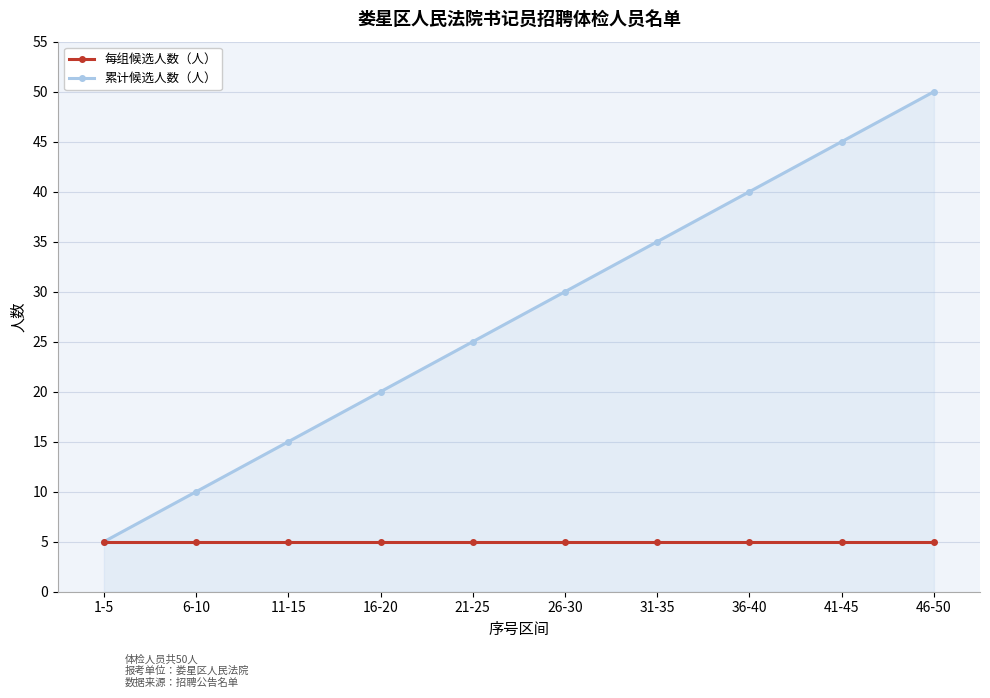

Does the chart display data point markers on the line(s)?

Yes